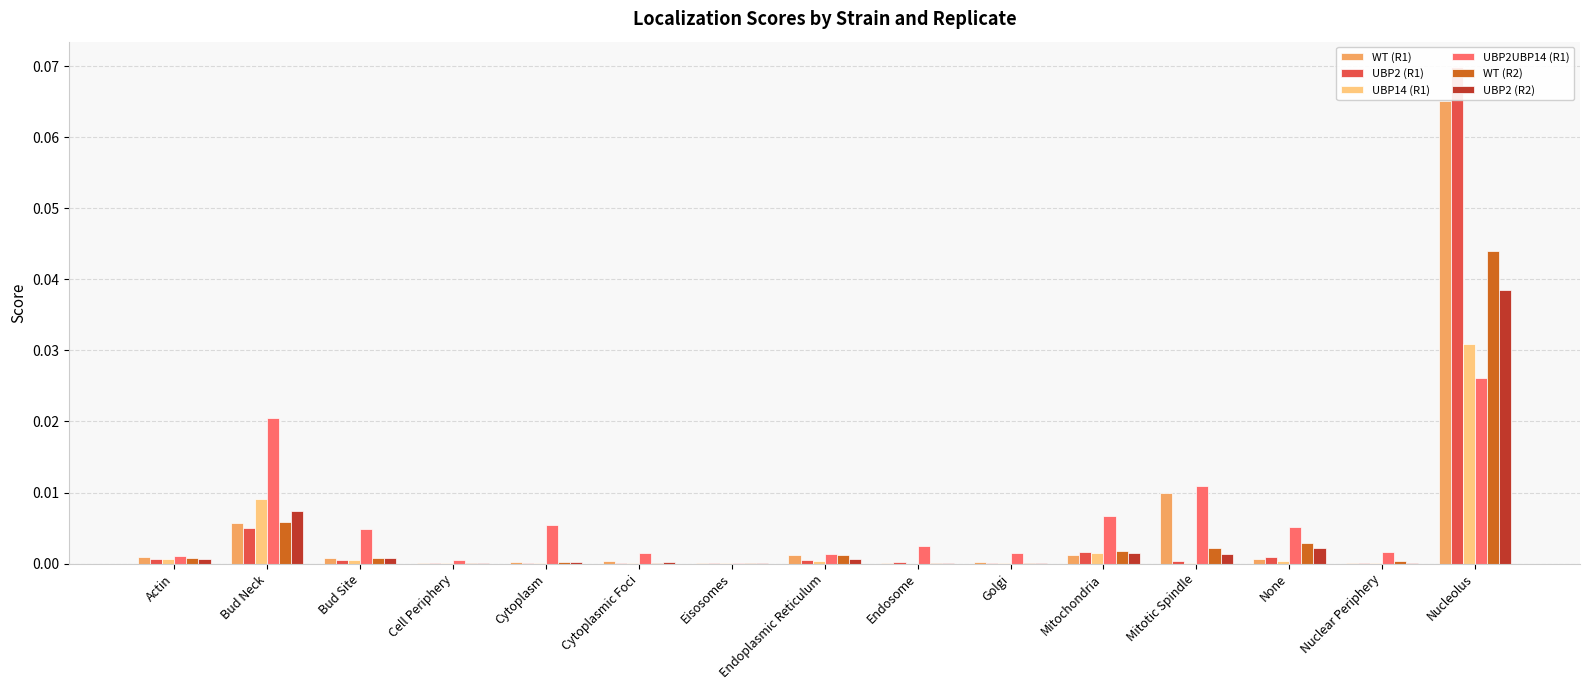

At Cytoplasmic Foci, list the series in order from smallest to largest.

UBP14 (R1), WT (R2), UBP2 (R1), UBP2 (R2), WT (R1), UBP2UBP14 (R1)